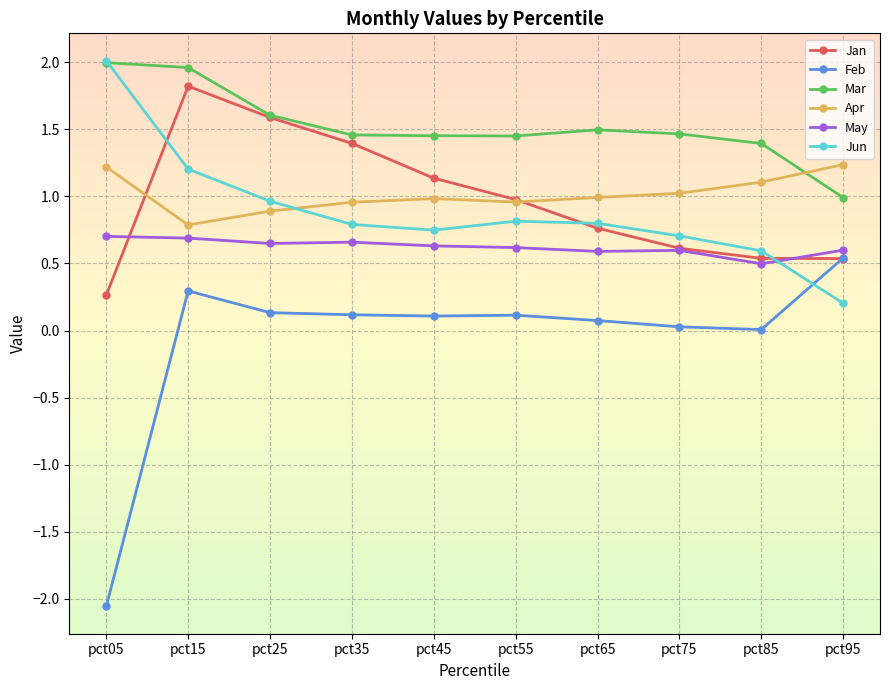

At how many categories does at least one series exceed -1?

10